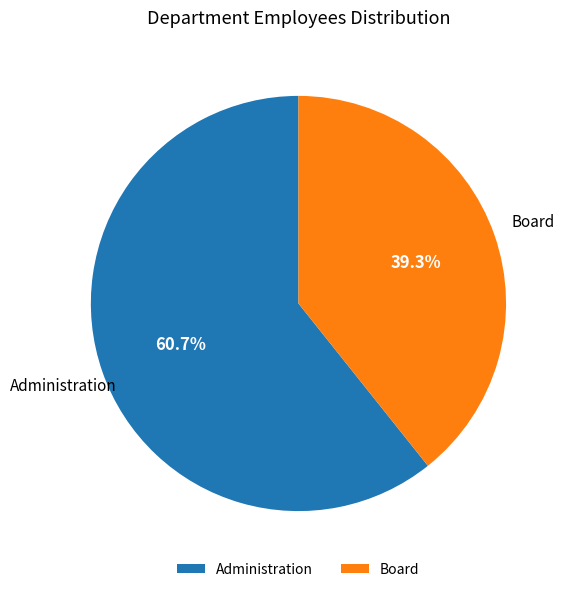

To the nearest percent, what is the difference between the Administration and Board slice percentages?

21%